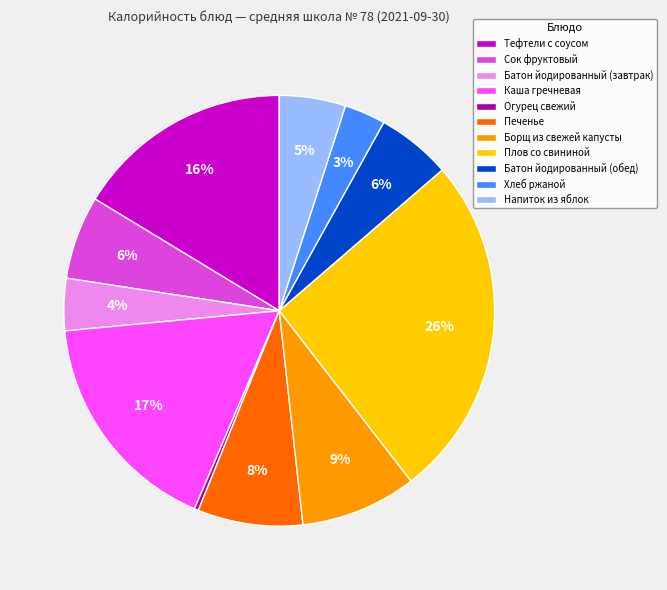

How many segments does this pie chart have?

11